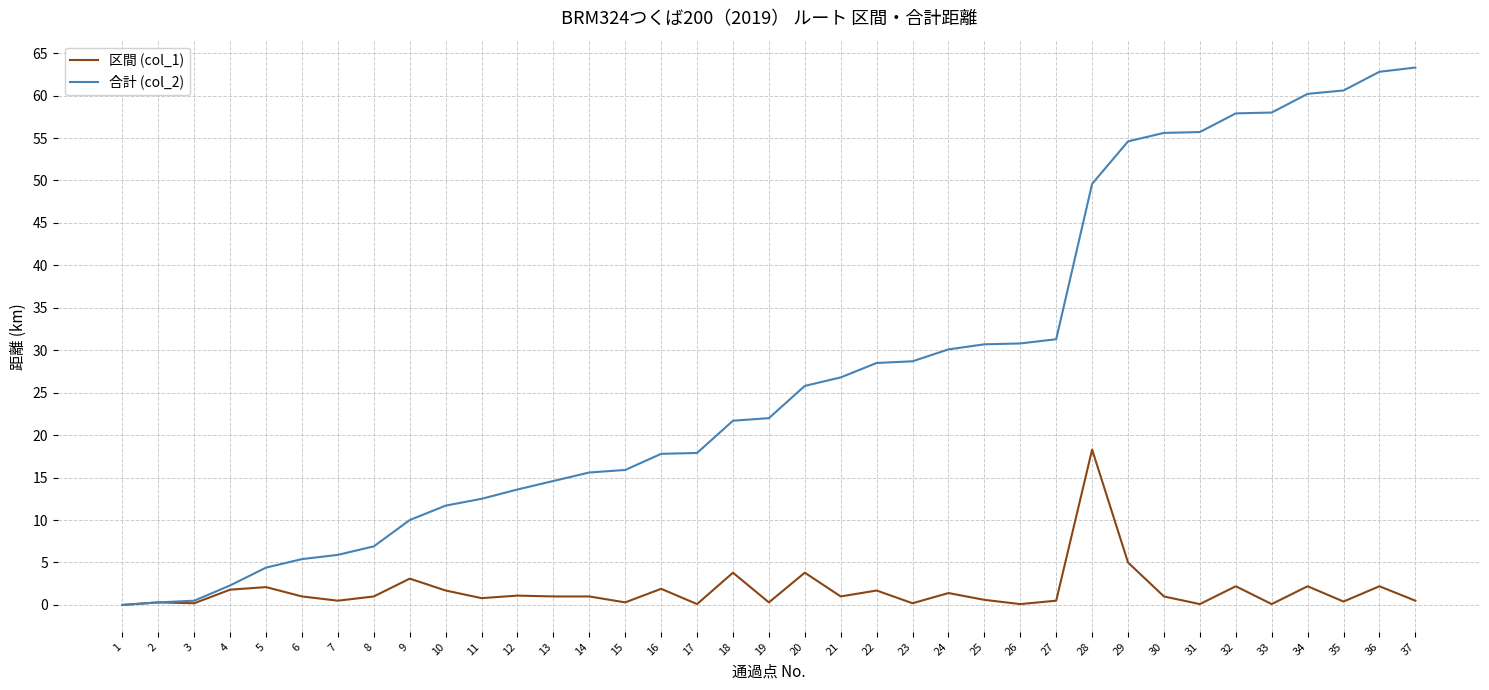

How many categories are shown in the chart?

37